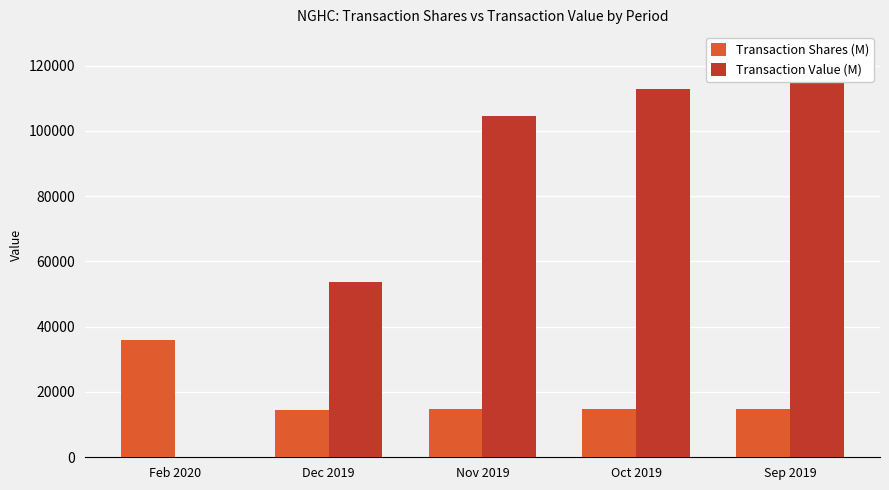

Which category has the lowest value in the Transaction Value (M) series?

Feb 2020